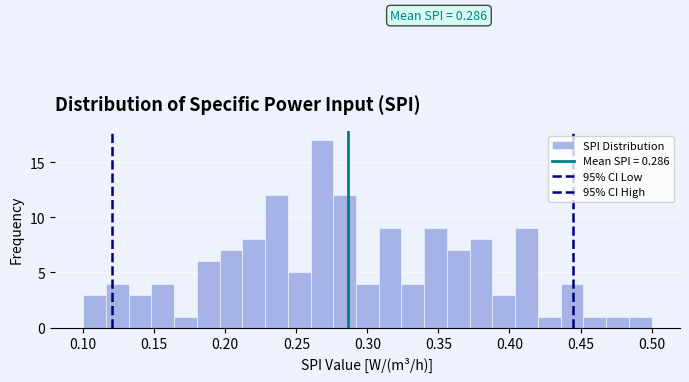

Read against the x-axis, roughly where is the centre of the tallest bar?

0.270